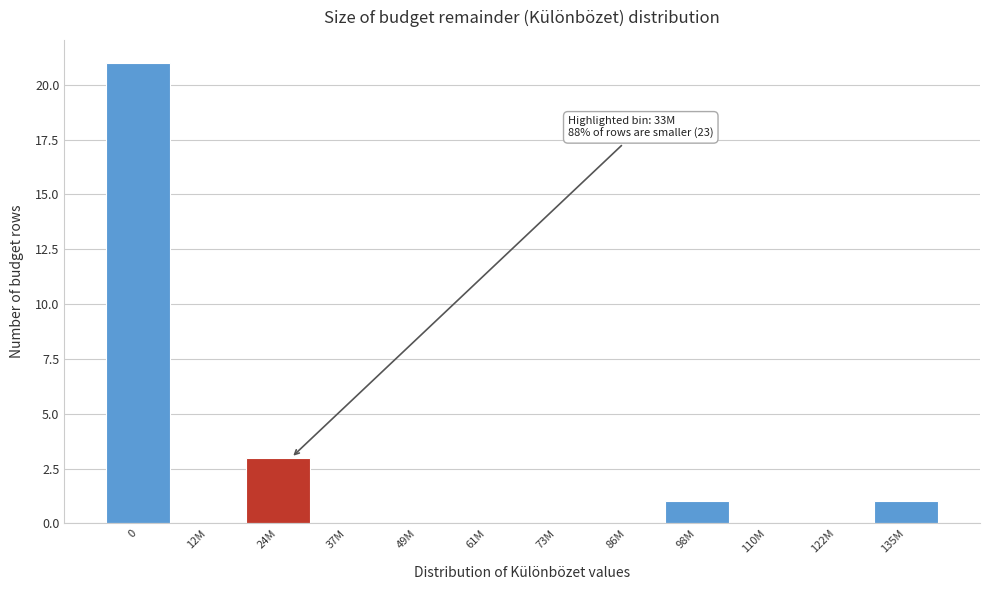

Reading right to left, what are all the values shown in this chart?

135M=1	122M=0	110M=0	98M=1	86M=0	73M=0	61M=0	49M=0	37M=0	24M=3	12M=0	0=21